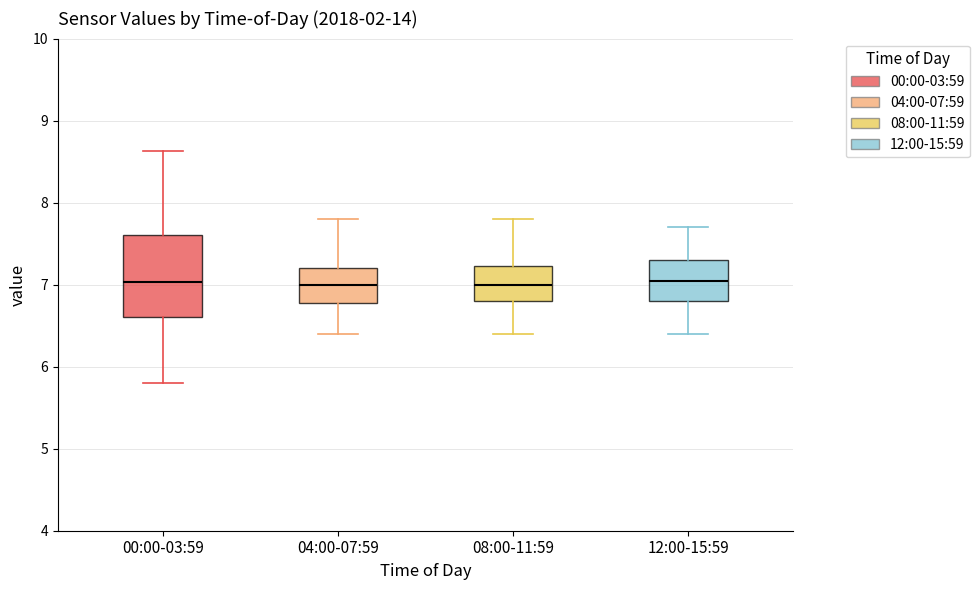

Where does the lower whisker of the box for 00:00-03:59 end on the y-axis? The values are not printed on the chart, so give them approximately, as read against the axis.

5.8